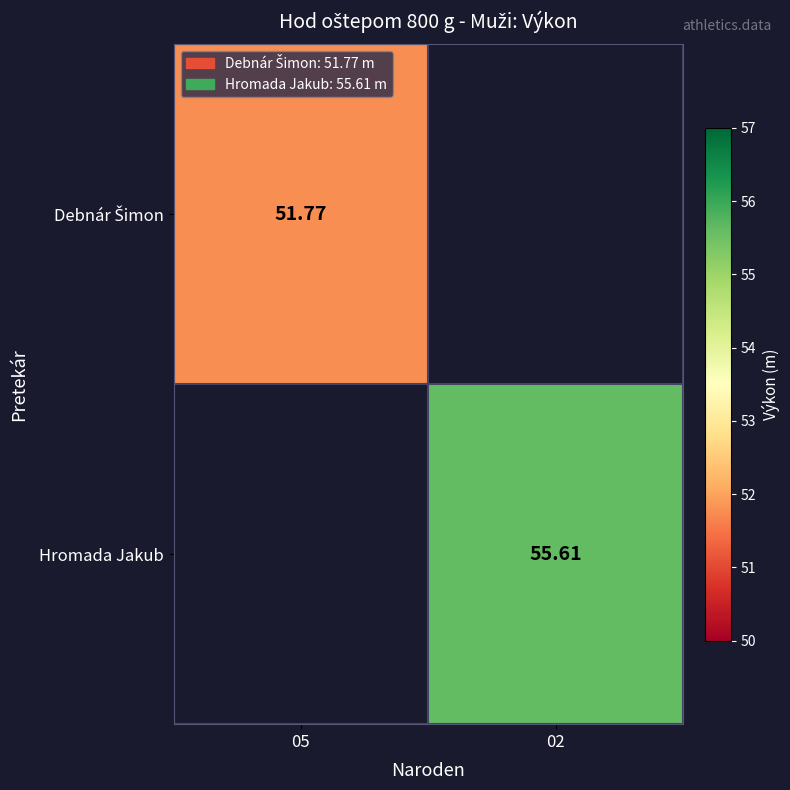

Which series has the widest spread of values?

Debnár Šimon